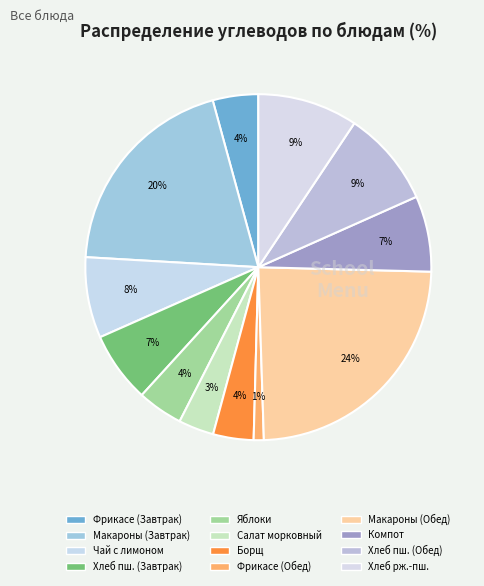

Count the number of slices in the pie.

12